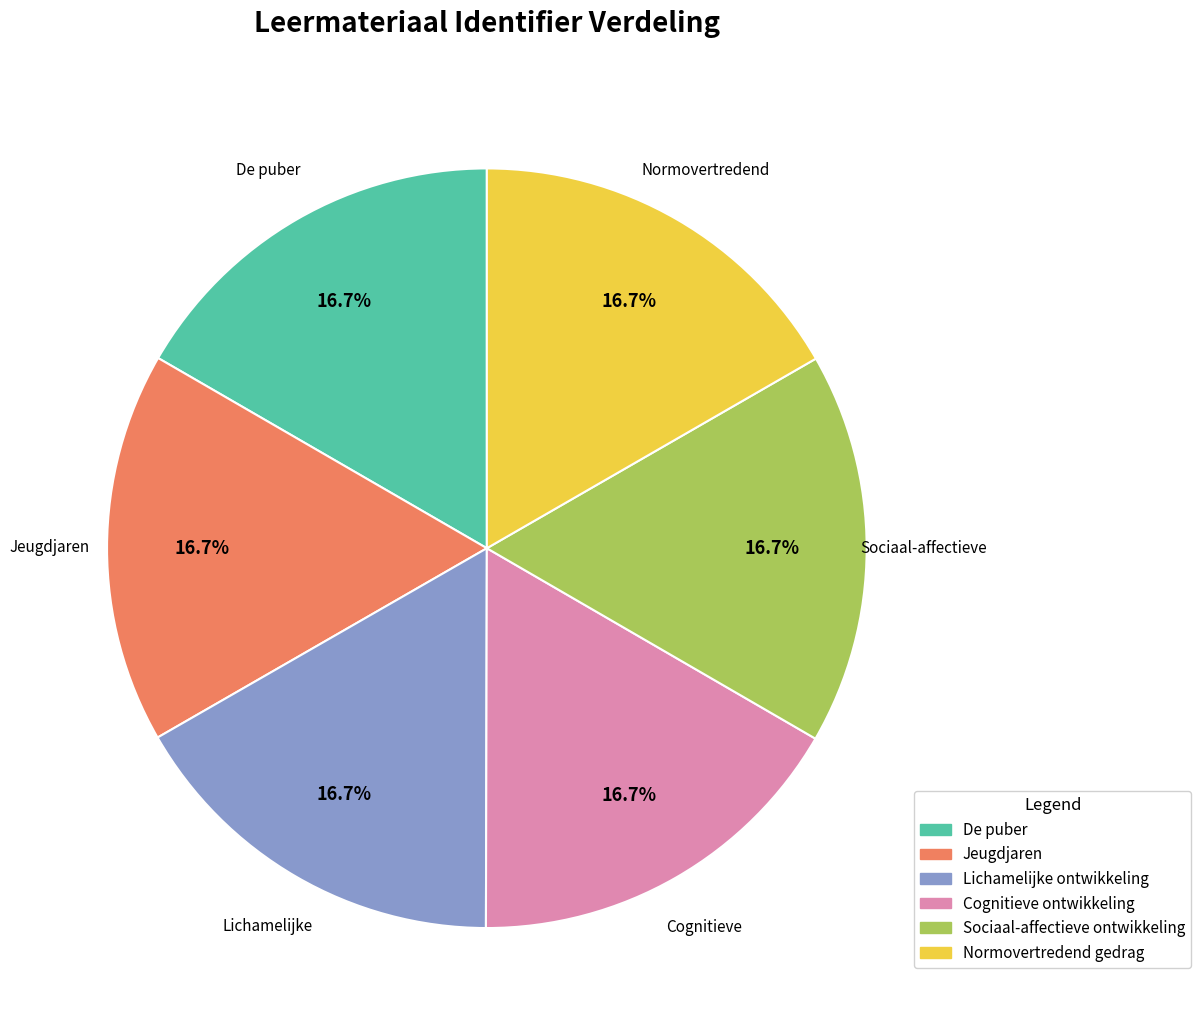

What is the ratio of the value at Cognitieve ontwikkeling to the value at Lichamelijke ontwikkeling?

1.0